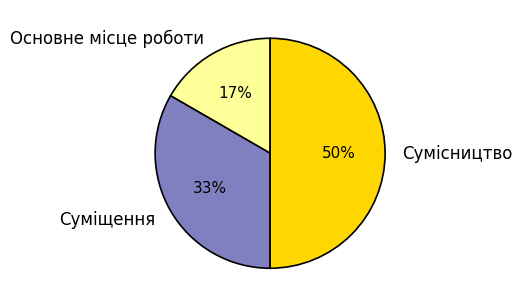

Between Основне місце роботи and Суміщення, which is larger?

Суміщення